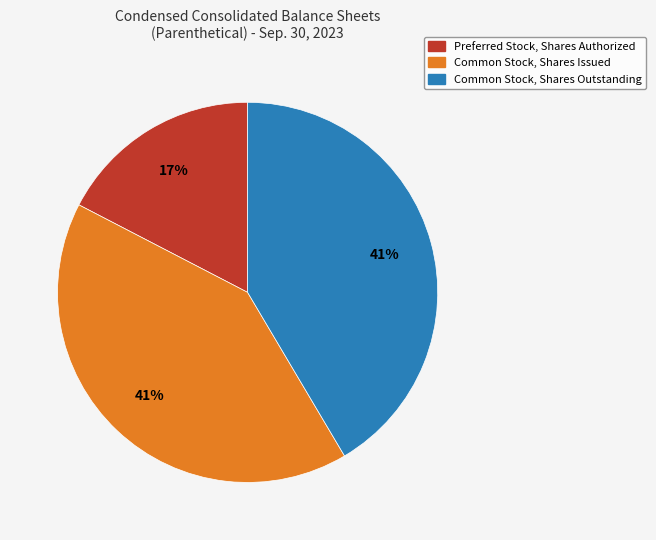

What is the ratio of the value at Preferred Stock, Shares Authorized to the value at Common Stock, Shares Outstanding?

0.4